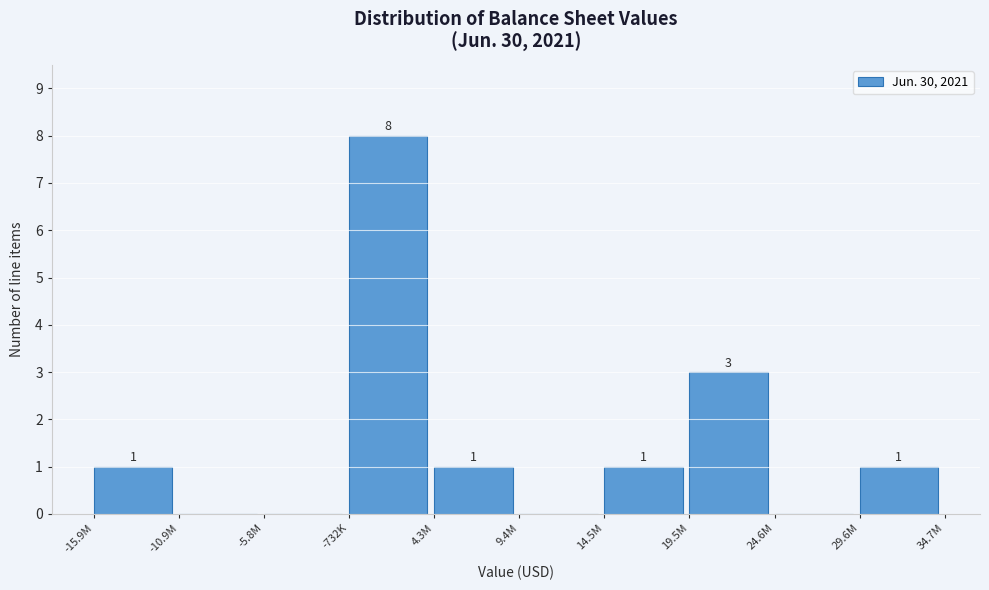

Reading left to right, transcribe all the data shown in this chart.

-15.9M=1	-10.9M=0	-5.8M=0	-732K=8	4.3M=1	9.4M=0	14.5M=1	19.5M=3	24.6M=0	29.6M=1